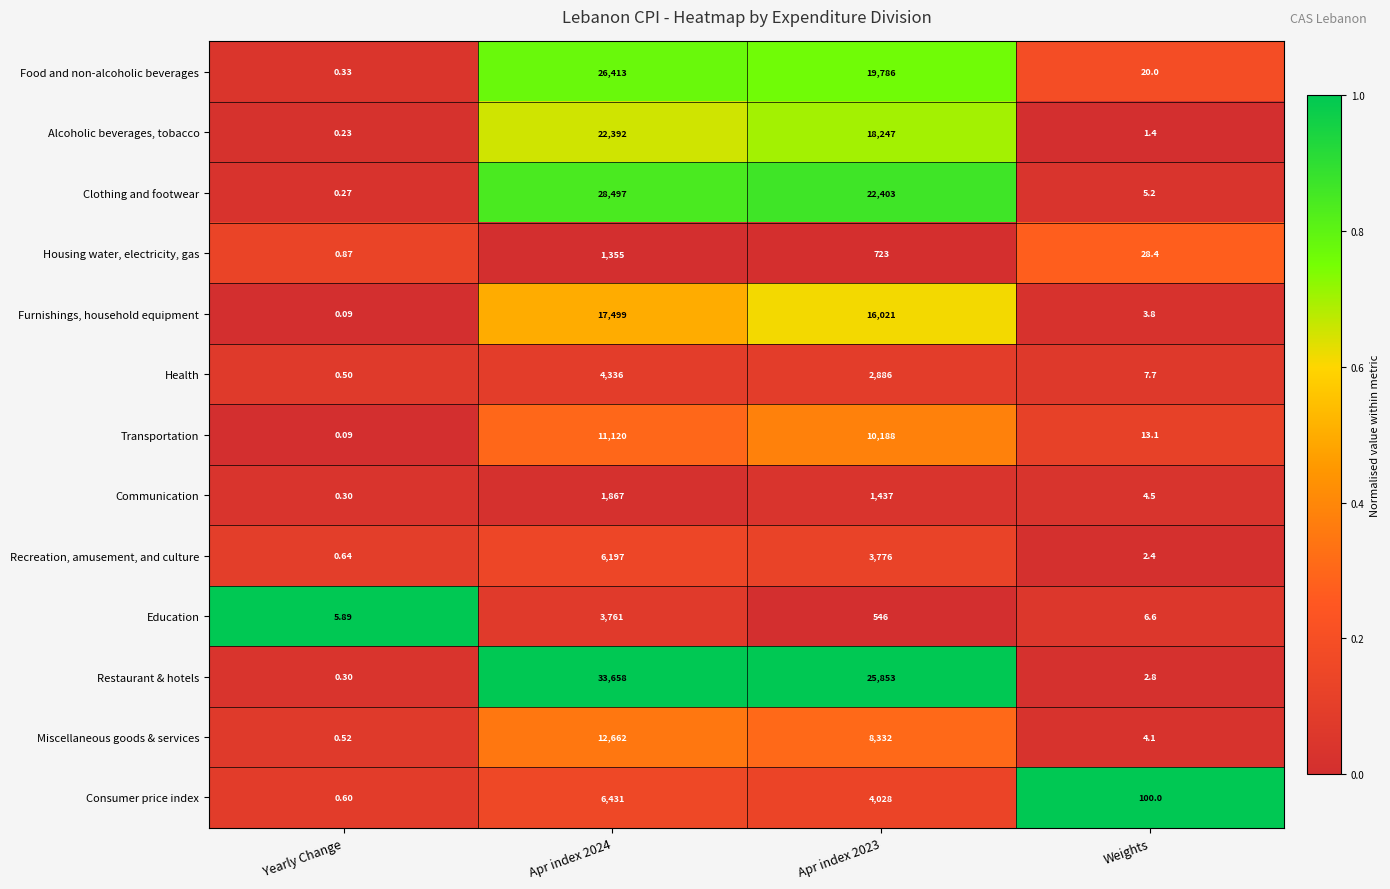

Rank the series by their maximum value, from lowest to highest.

Housing water, electricity, gas, Communication, Education, Health, Recreation, amusement, and culture, Consumer price index, Transportation, Miscellaneous goods & services, Furnishings, household equipment, Alcoholic beverages, tobacco, Food and non-alcoholic beverages, Clothing and footwear, Restaurant & hotels